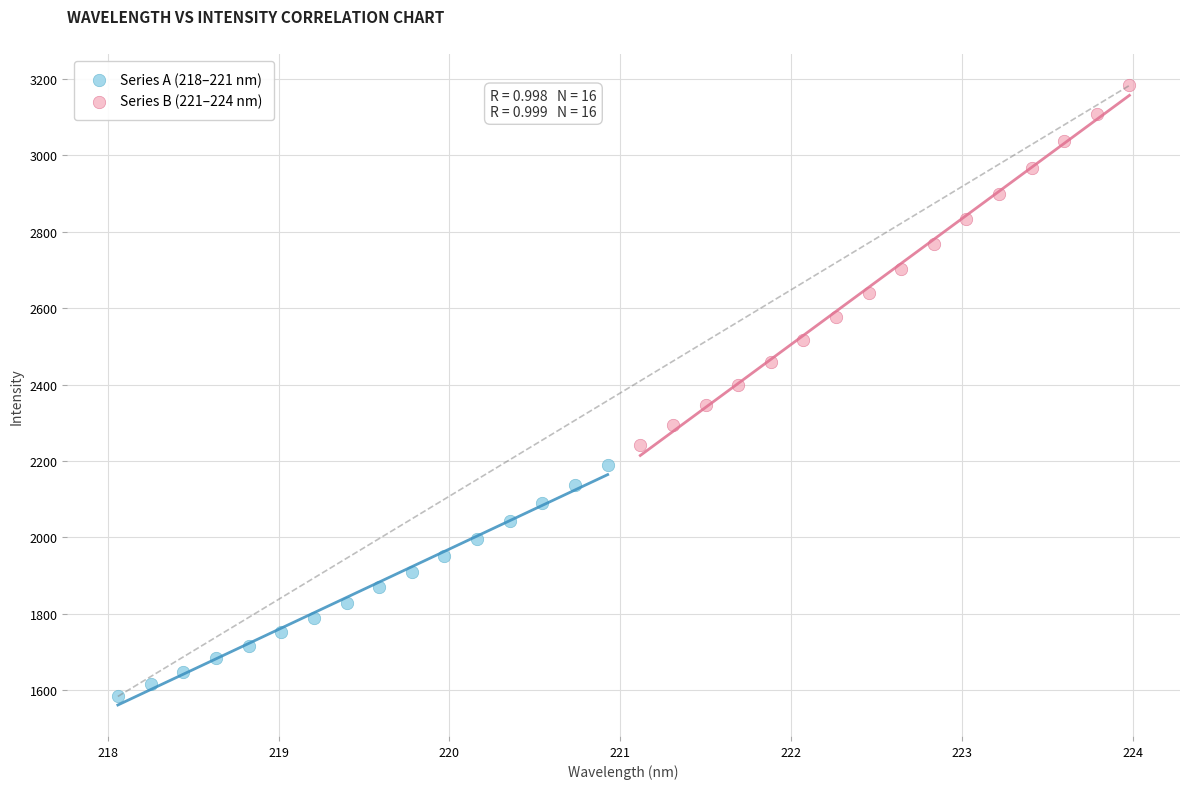

Which series has the largest Y range (max minus min)?

Series B (221–224 nm)